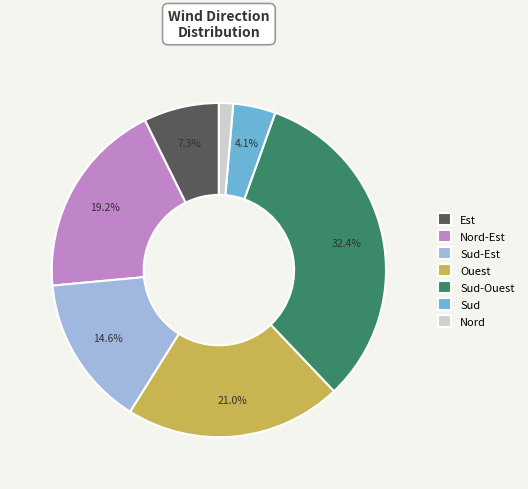

What percentage do Sud-Est and Sud-Ouest together represent?

47.0%